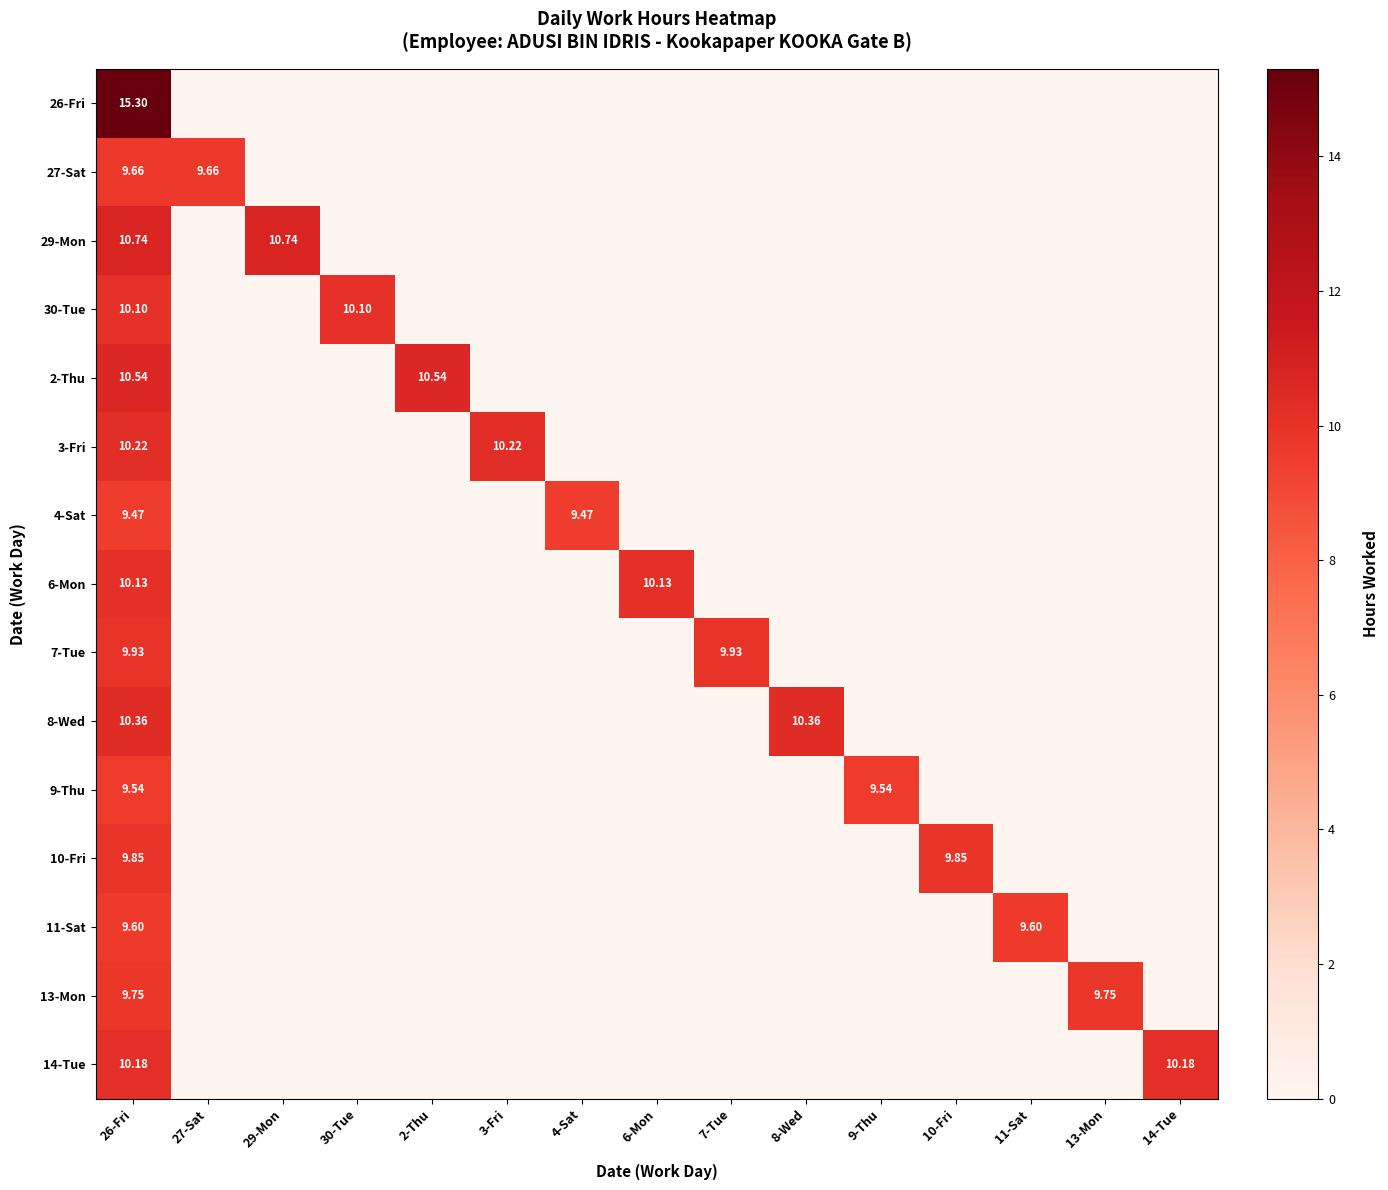

At which category is the sum across all series the highest?

26-Fri